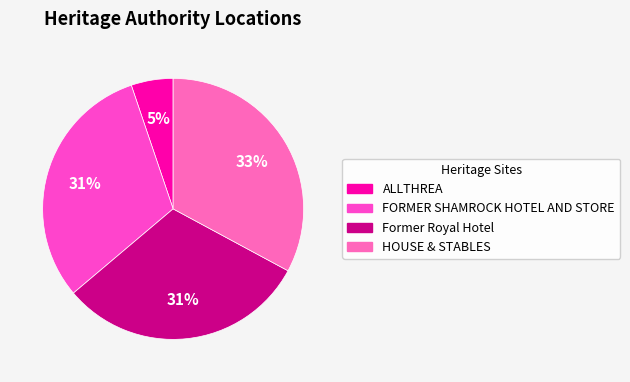

Count the number of slices in the pie.

4